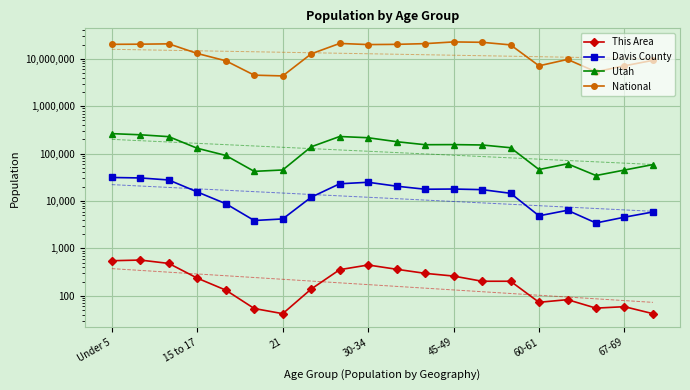

Is it true that This Area equals 356 at 8?

True